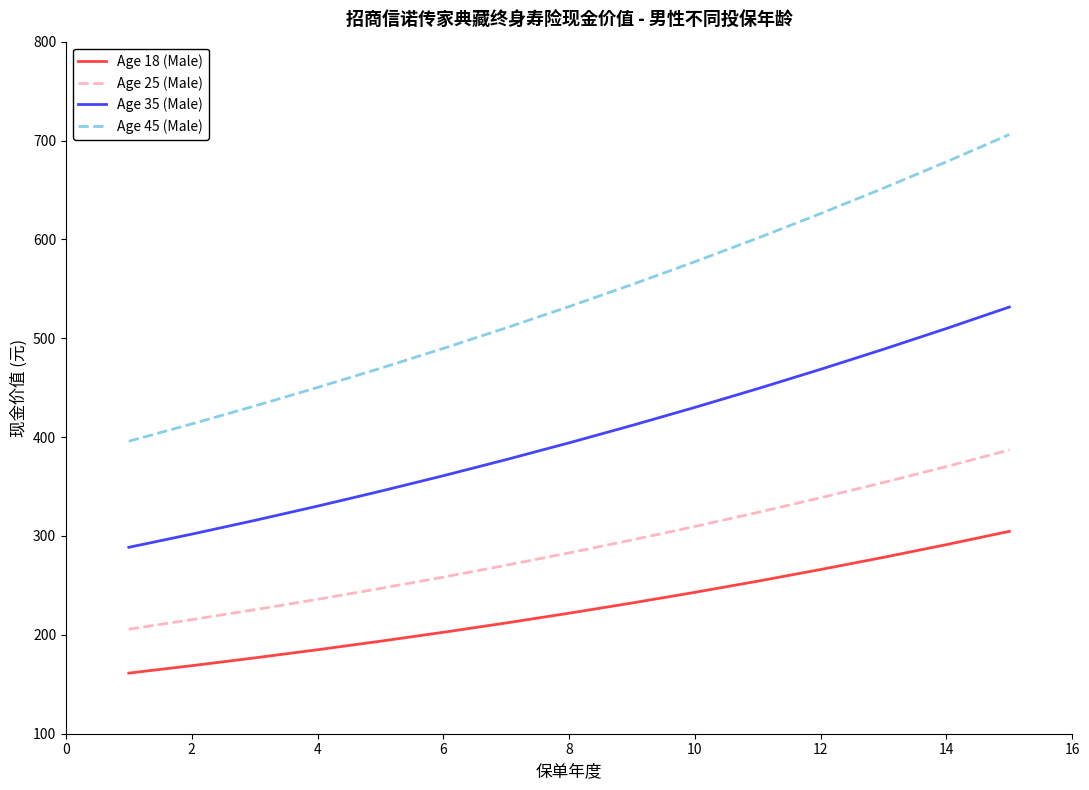

What is the difference between the maximum and minimum values in the Age 35 (Male) series?

243.1